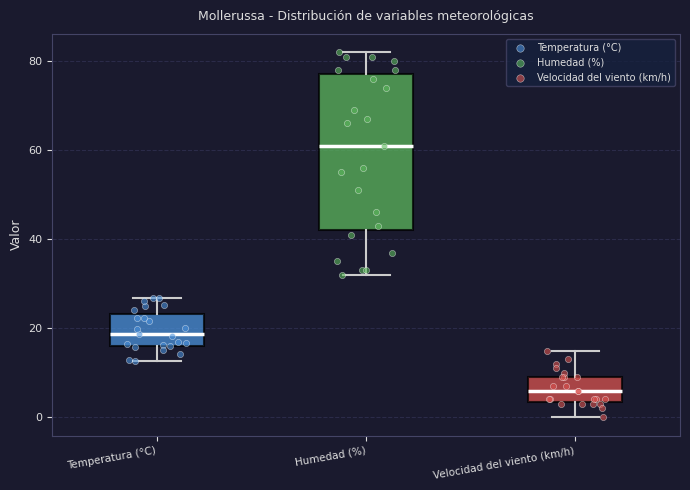

Reading left to right, read every box against the y-axis: the position of its median line, the range the box covers, and the ends of its whiskers. The values are not printed on the chart, so give them approximately, as read against the axis.

Temperatura (°C): median 18, box 16 to 24, whiskers 12 to 26
Humedad (%): median 62, box 42 to 78, whiskers 32 to 82
Velocidad del viento (km/h): median 6, box 4 to 10, whiskers 0 to 16